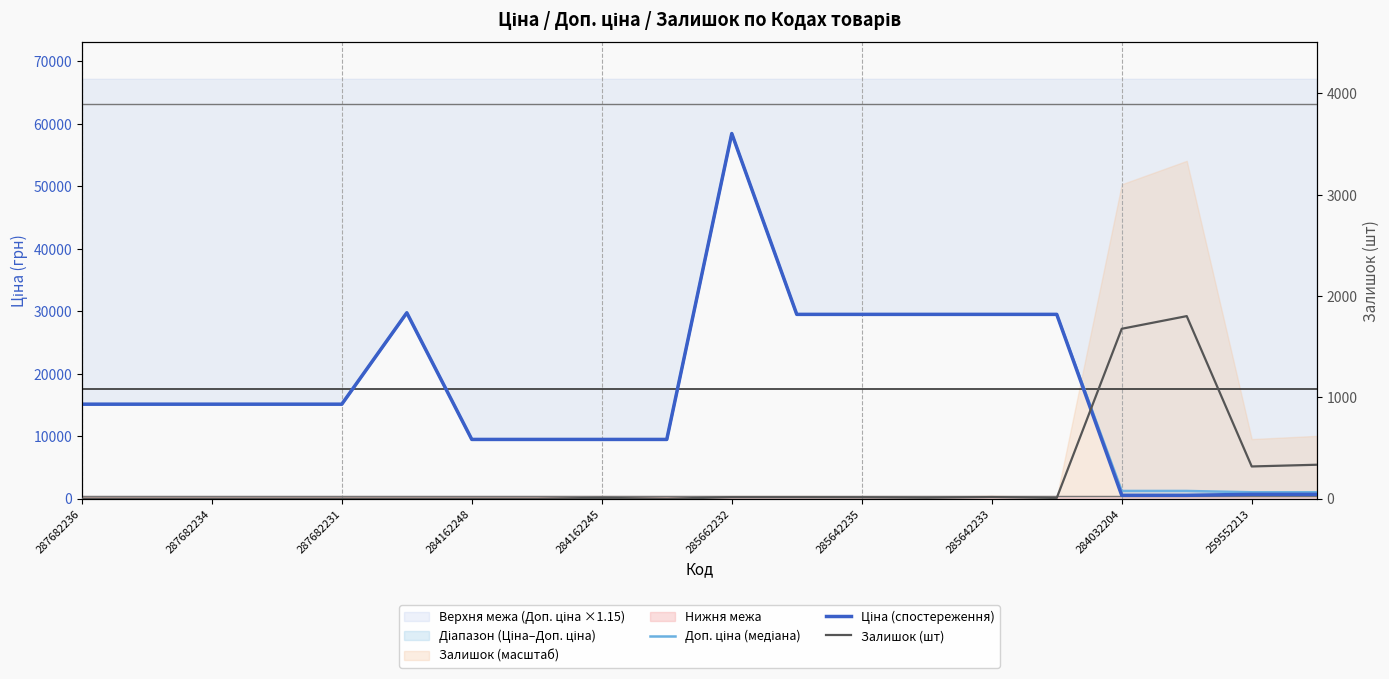

Which has a higher value, 285642235 or 284162248?

284162248